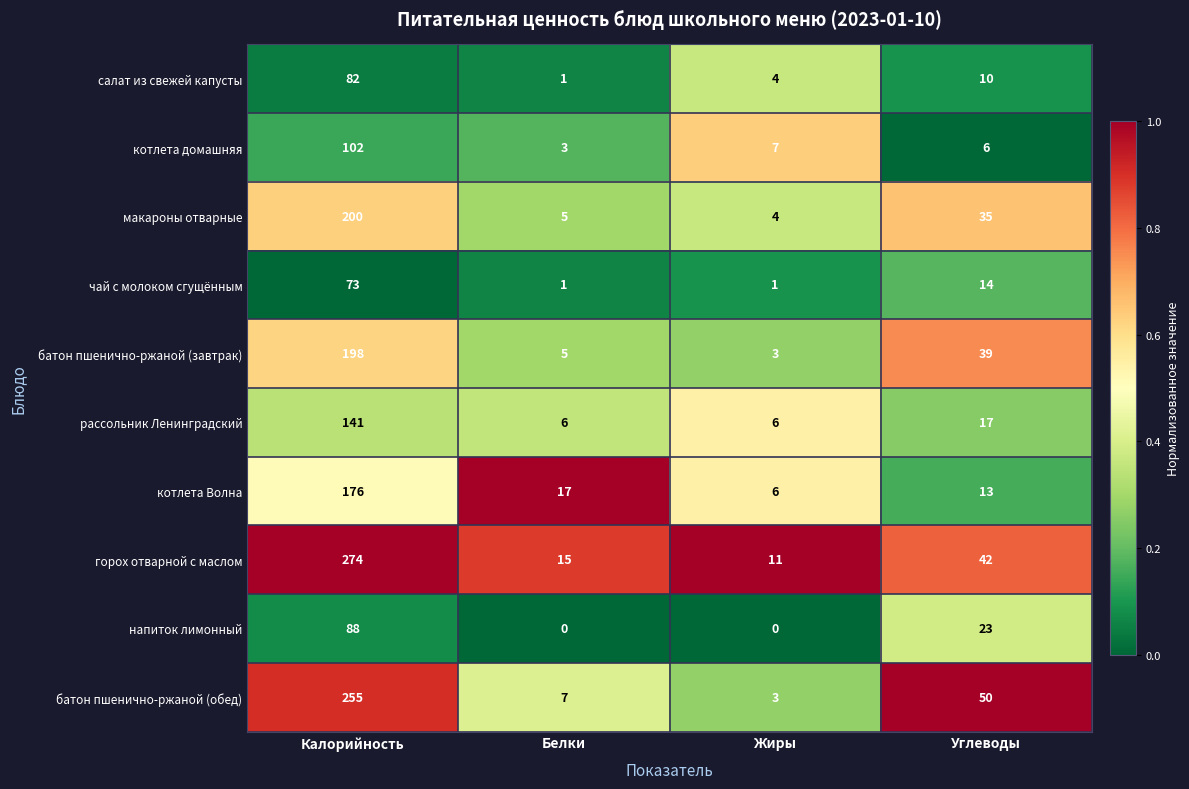

At which label does рассольник Ленинградский first exceed 17?

Калорийность